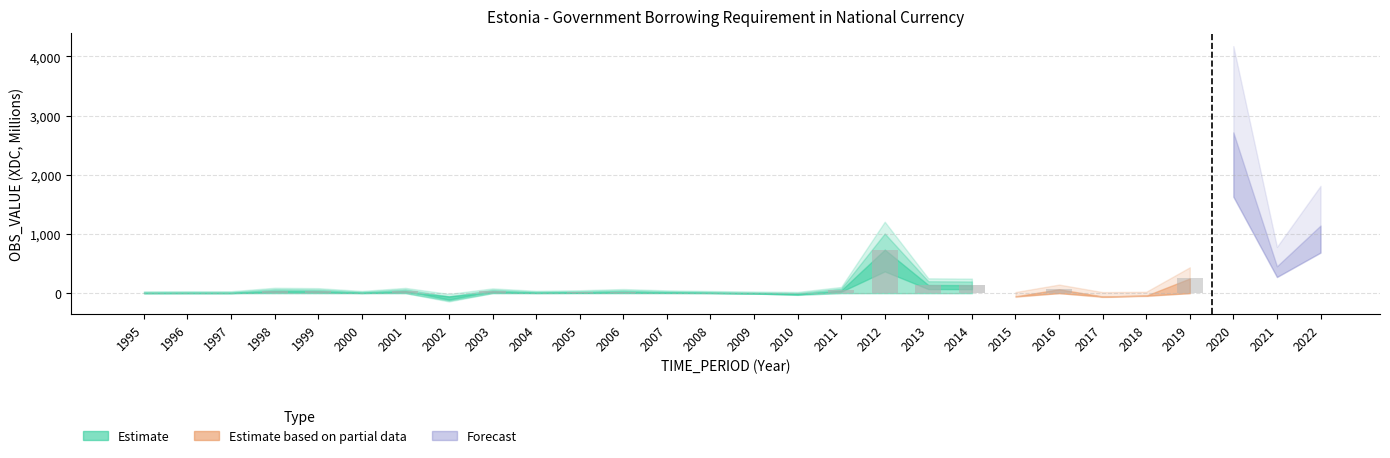

Reading left to right, list all the values displayed in this chart.

1995=1.0	1996=2.2	1997=1.7	1998=38.1	1999=34.1	2000=4.5	2001=36.9	2002=0.0	2003=31.7	2004=5.8	2005=12.0	2006=24.9	2007=10.6	2008=4.2	2009=0.0	2010=0.0	2011=46.3	2012=735.5	2013=137.8	2014=134.8